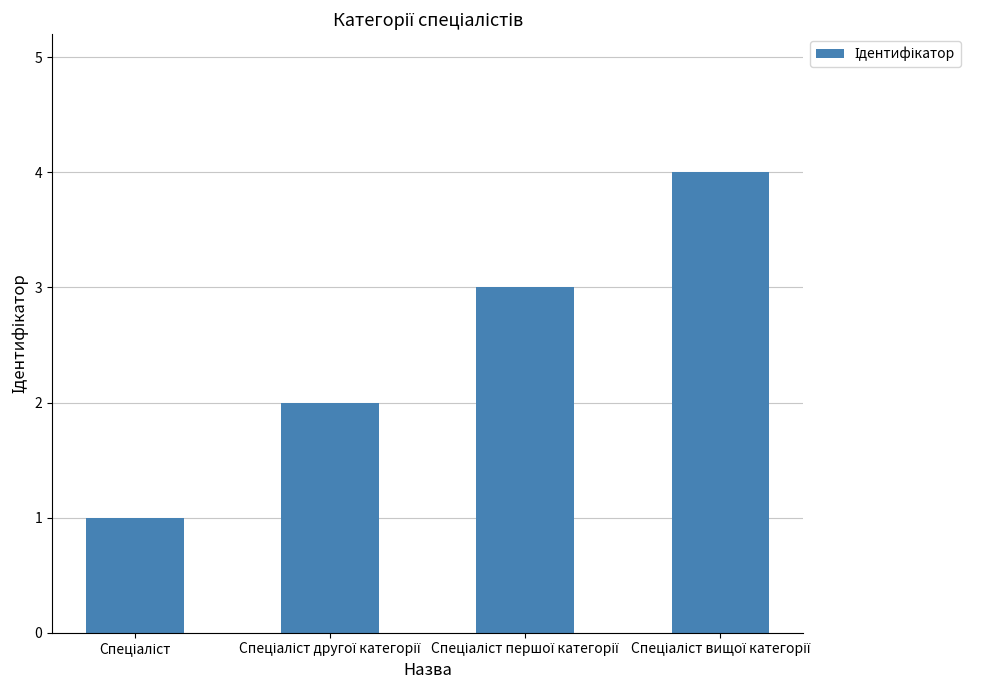

What is the maximum value shown in the chart?

4